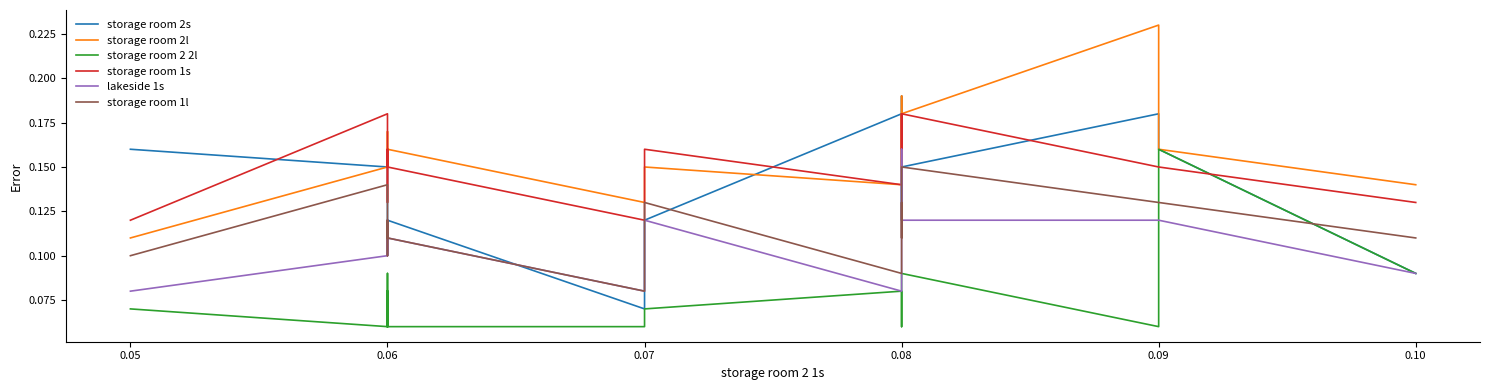

How many interior local peaks does the storage room 2l series have?

5